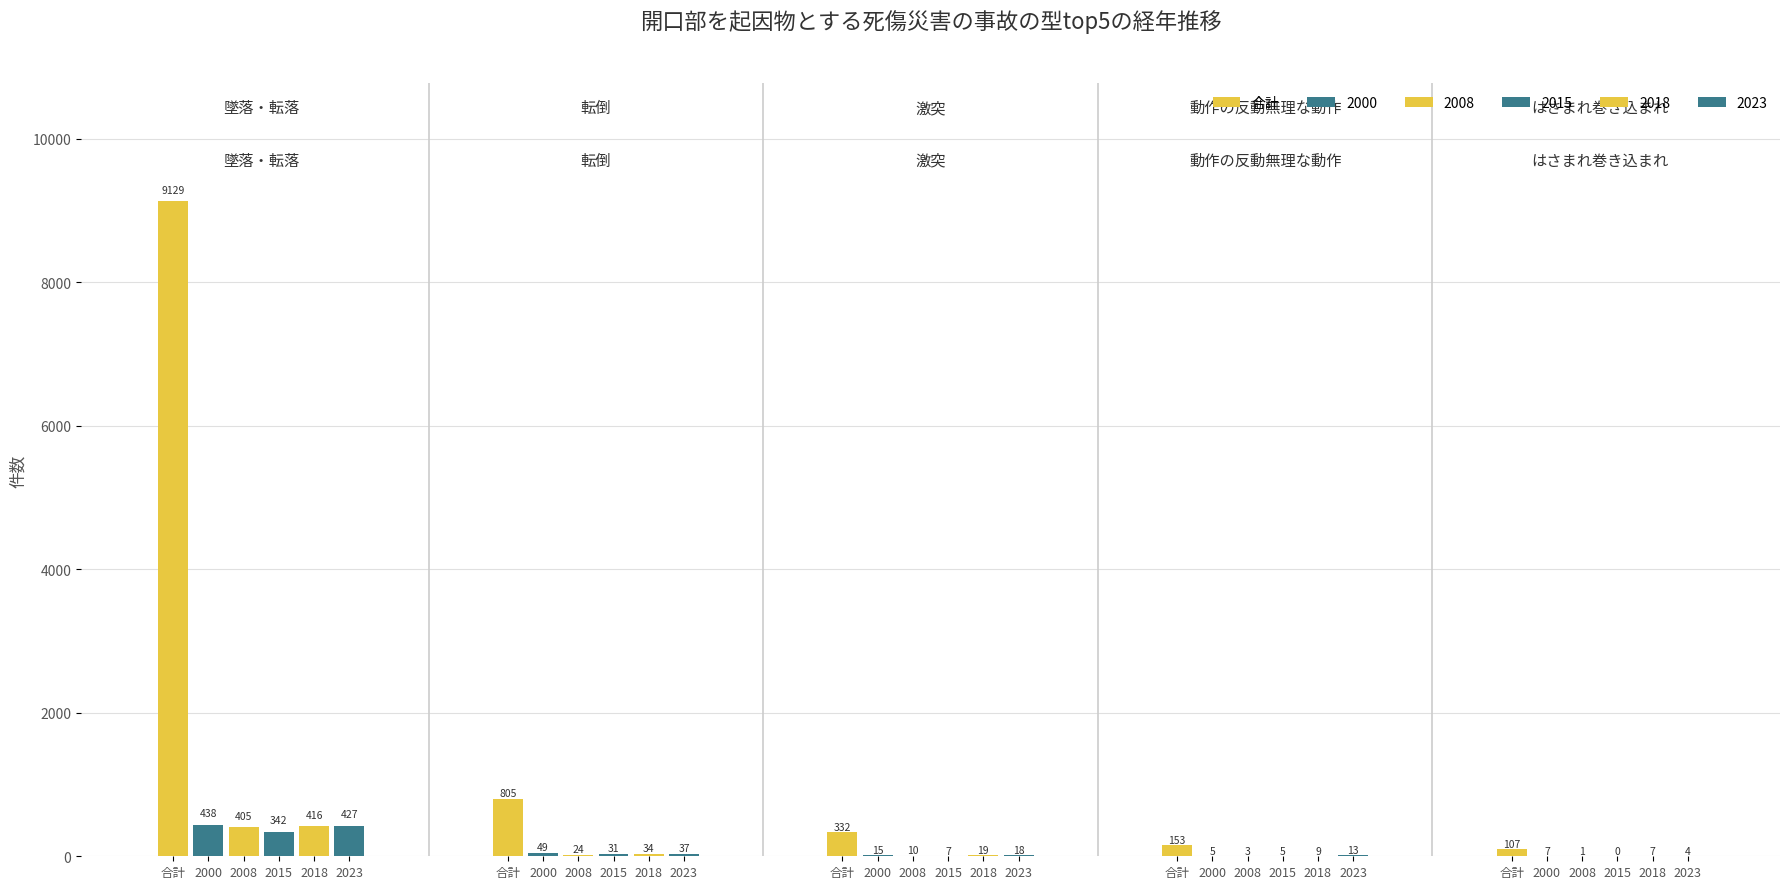

How many data points in 転倒 are less than 37?

3